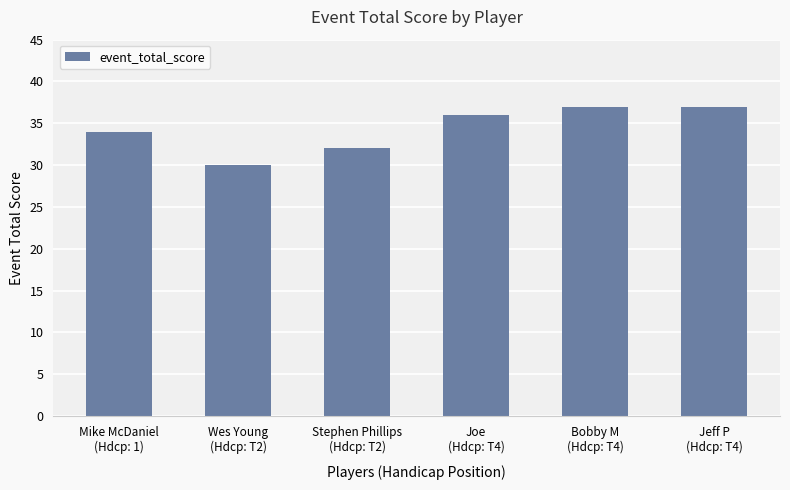

What is the maximum value shown in the chart?

37